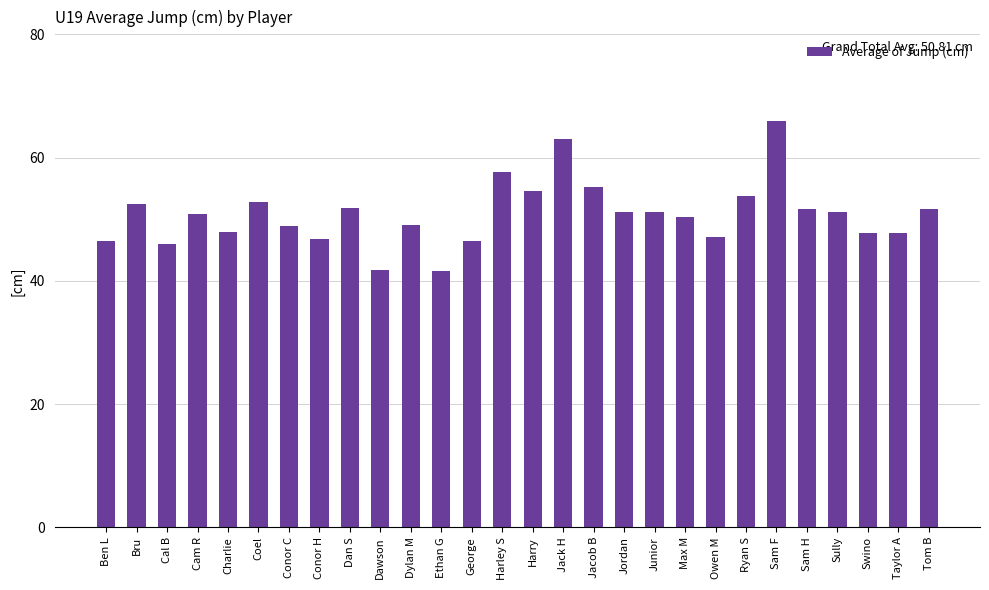

The value at Junior is 10.5. True or false?

False